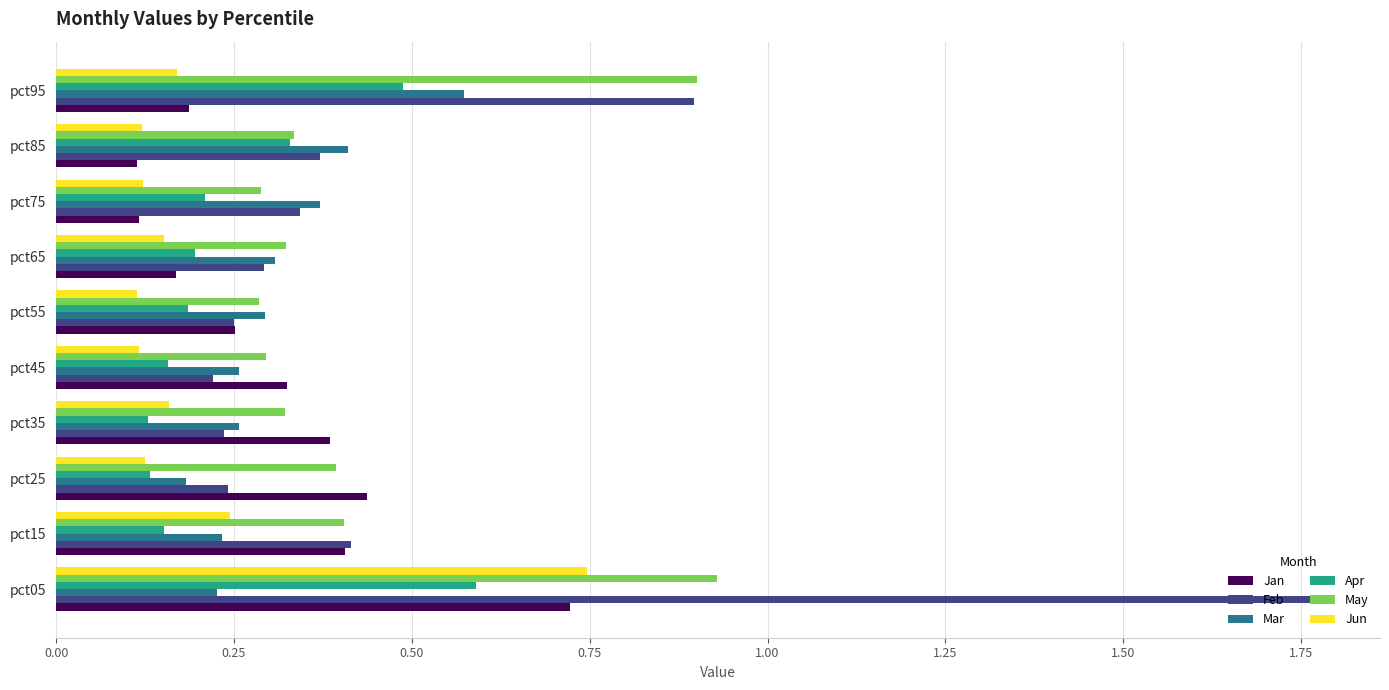

The Feb series shows 0.6 at pct75. True or false?

False